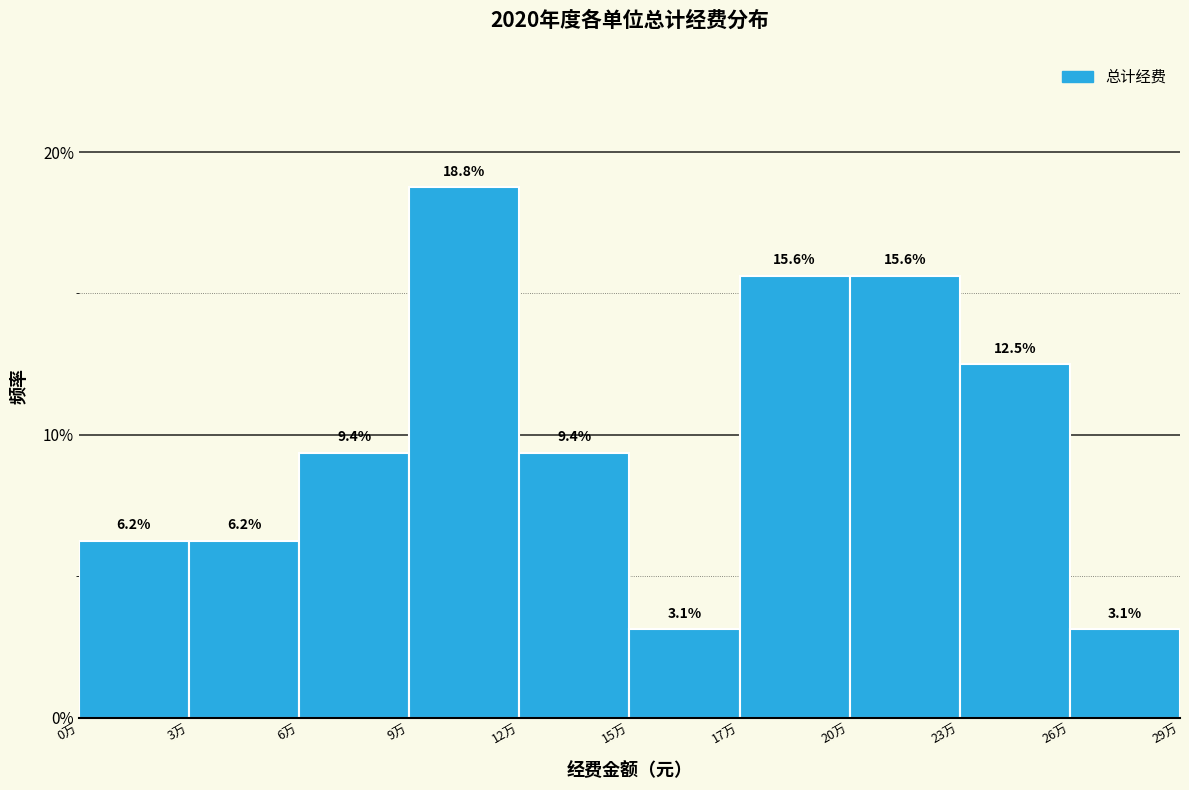

Are the bars horizontal?

No